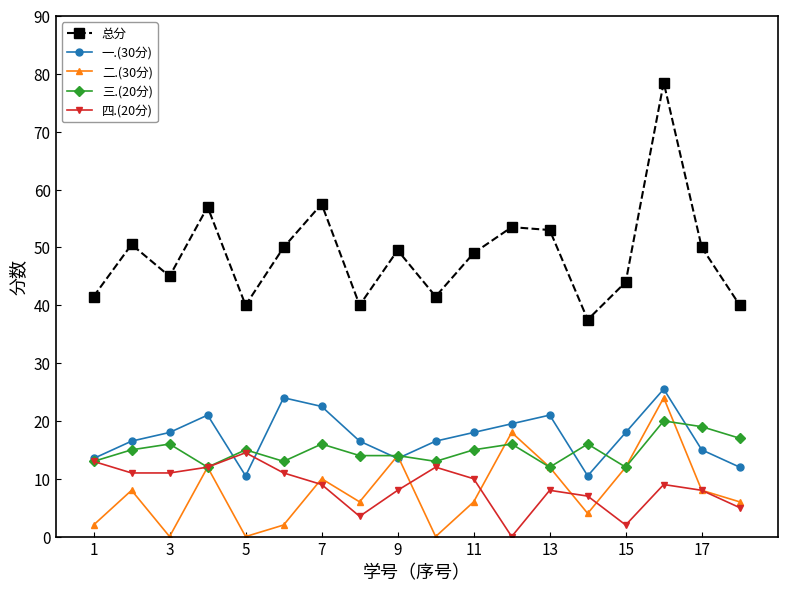

What is the value of the 总分 point at the 6th from the left?

50.0